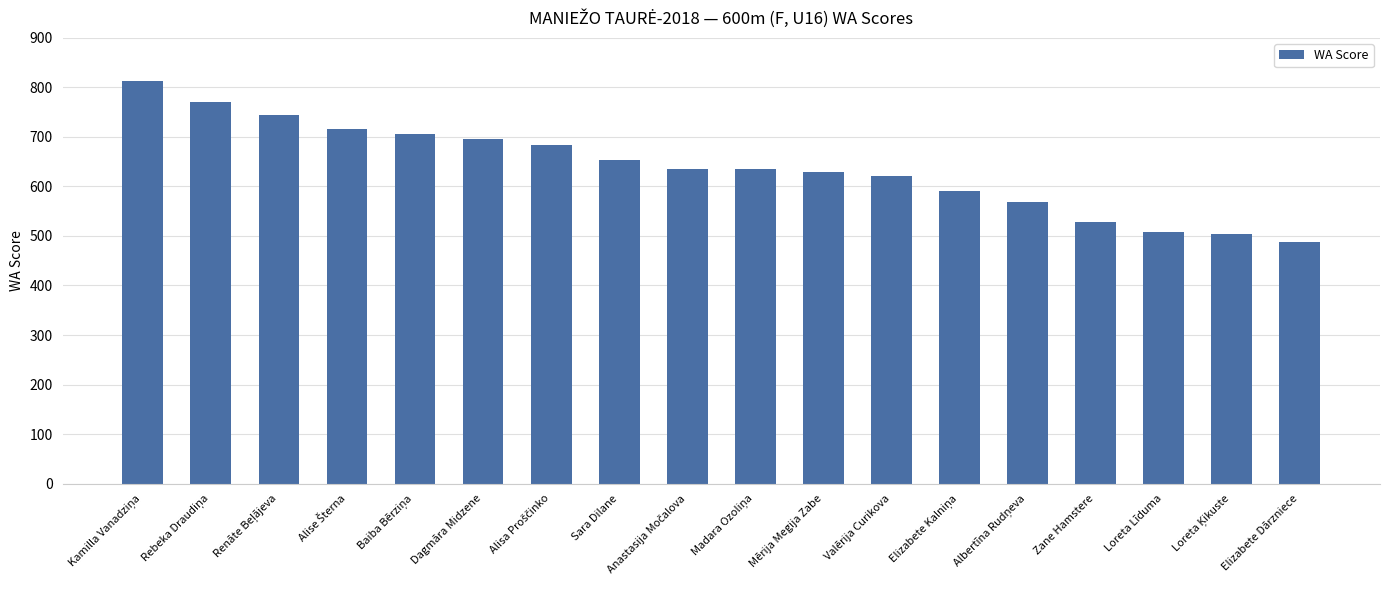

Approximately how many times larger is the value at Mērija Megija Zabe compared to Loreta Līduma?

1.2